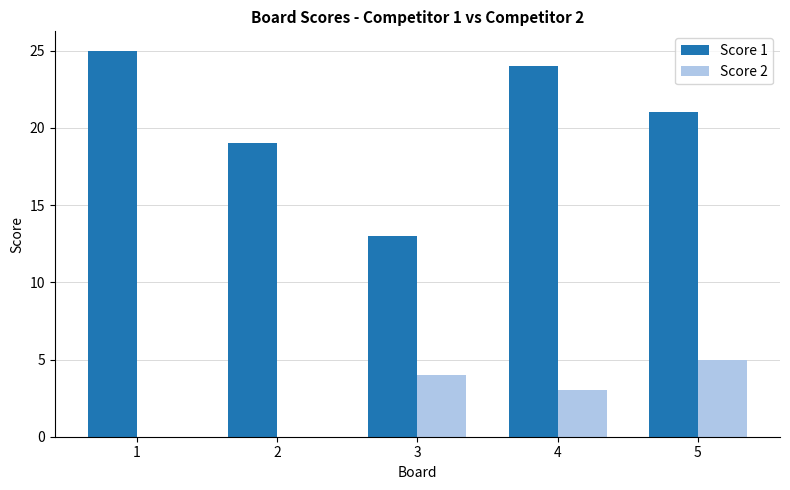

True or false: Score 2 has a value of 2 at 3.

False